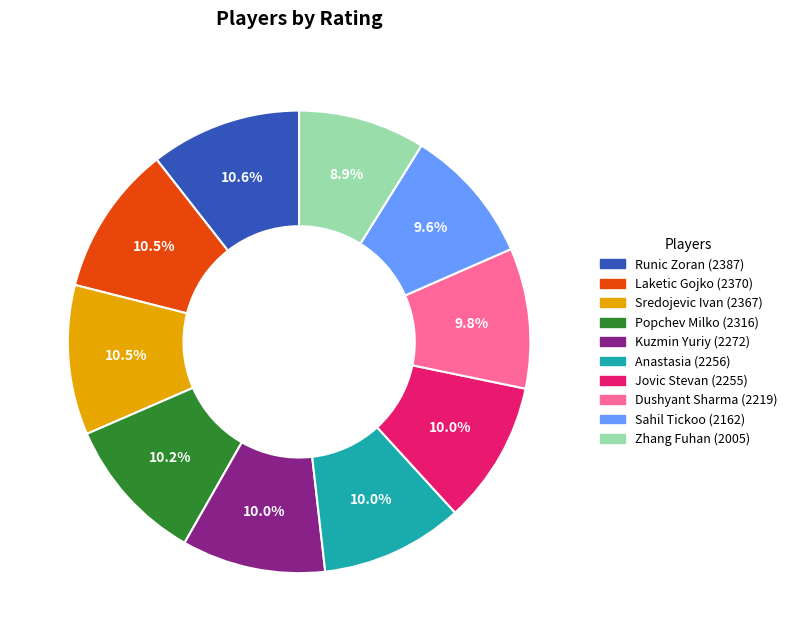

Count the number of slices in the pie.

10